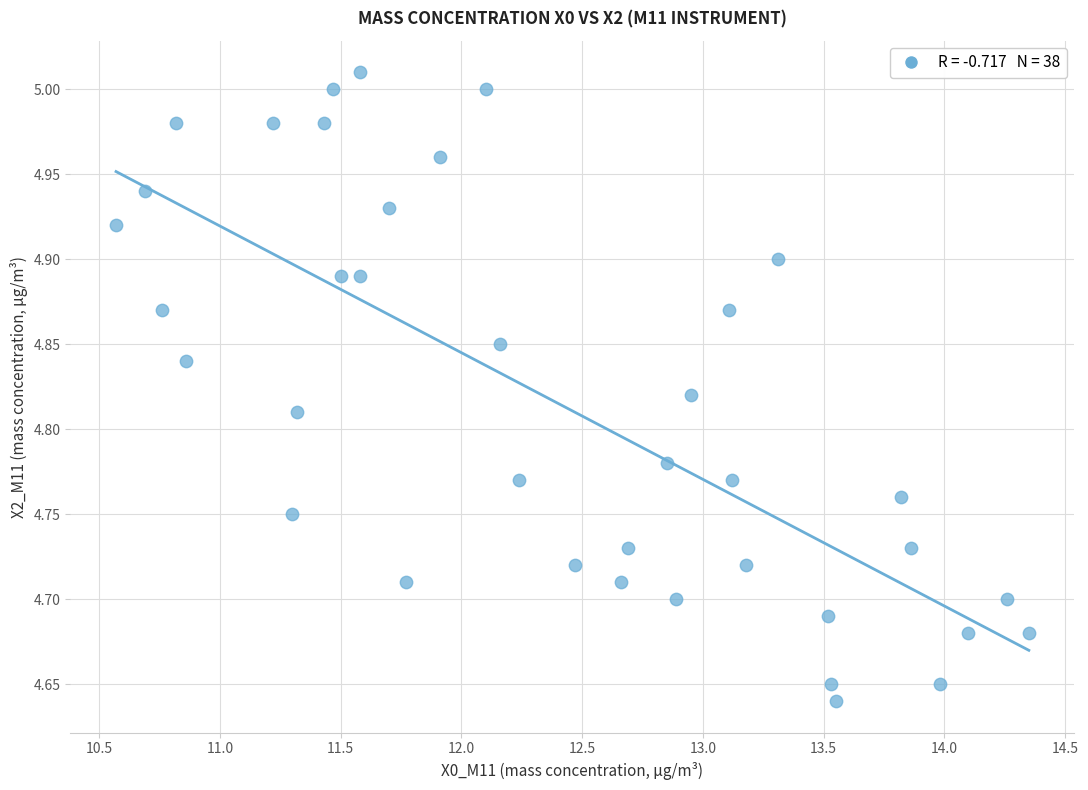

What is the range of Y values (max minus min)?

0.4